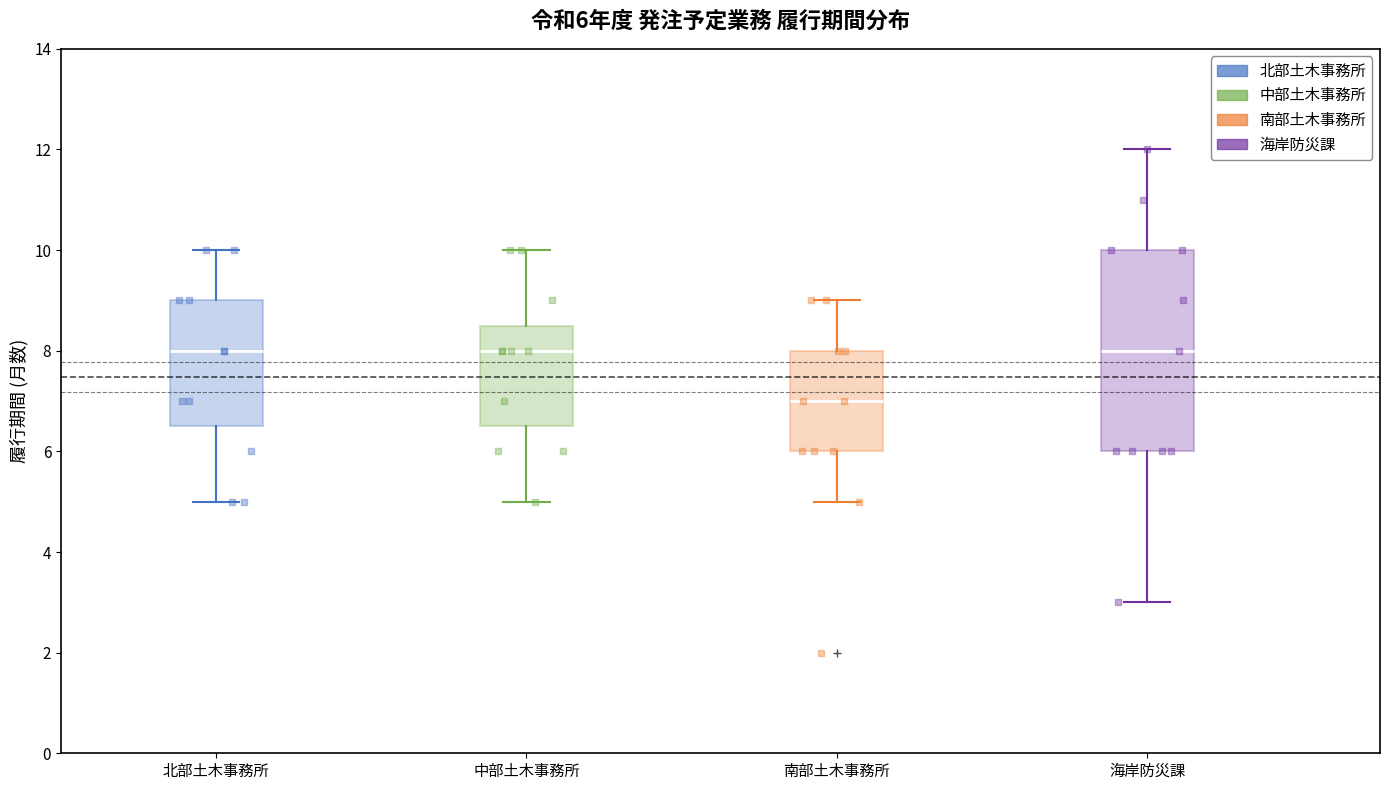

Which box is the tallest, from its lower edge to its upper edge?

海岸防災課